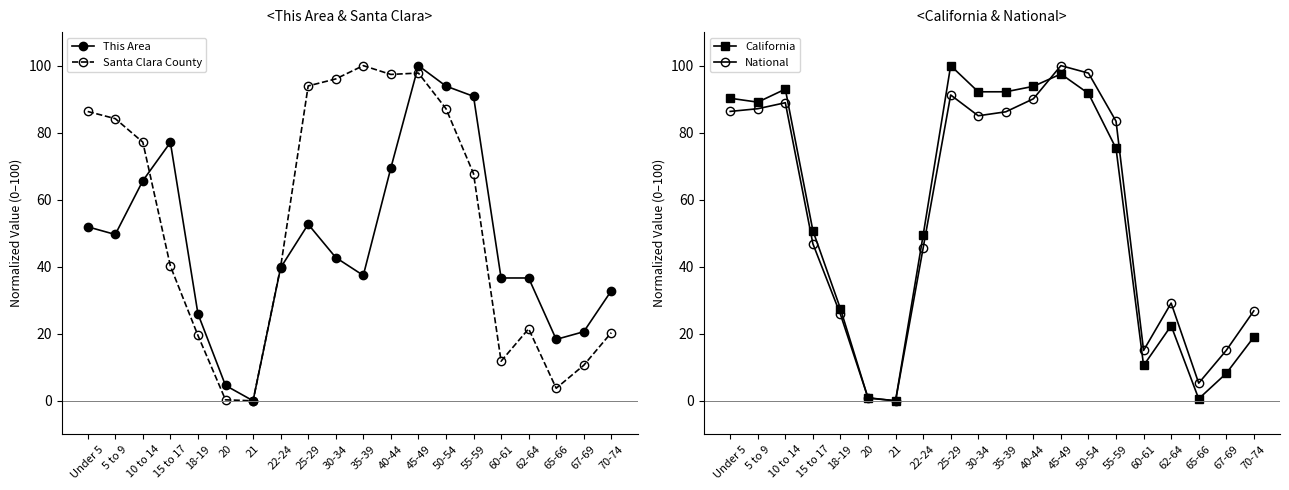

Between 25-29 and 55-59, which series saw the biggest shift?

This Area